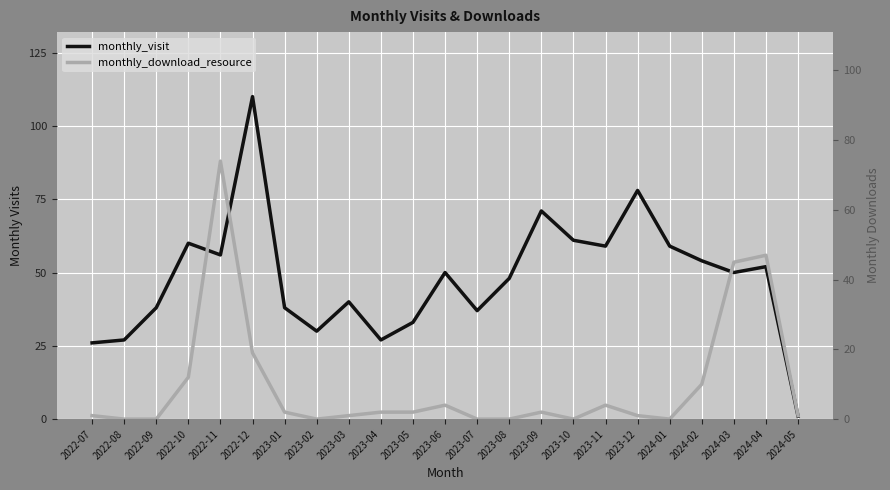

Count the number of categories in the chart.

23